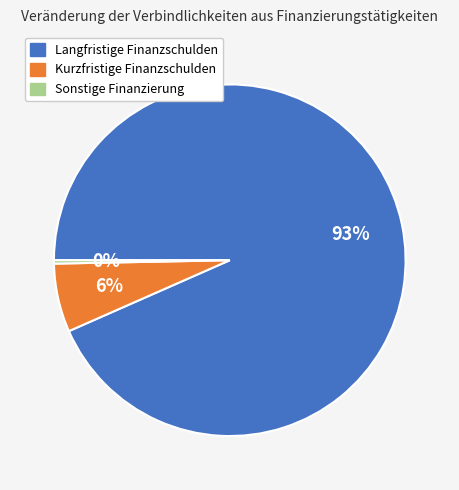

Count the number of slices in the pie.

3